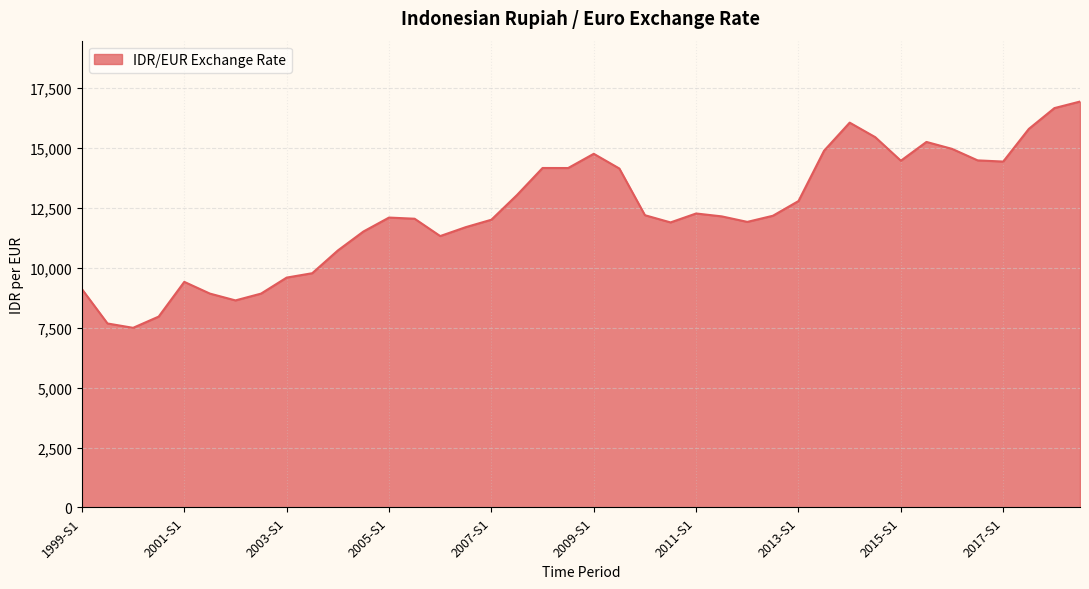

What is the maximum value shown in the chart?

16938.2